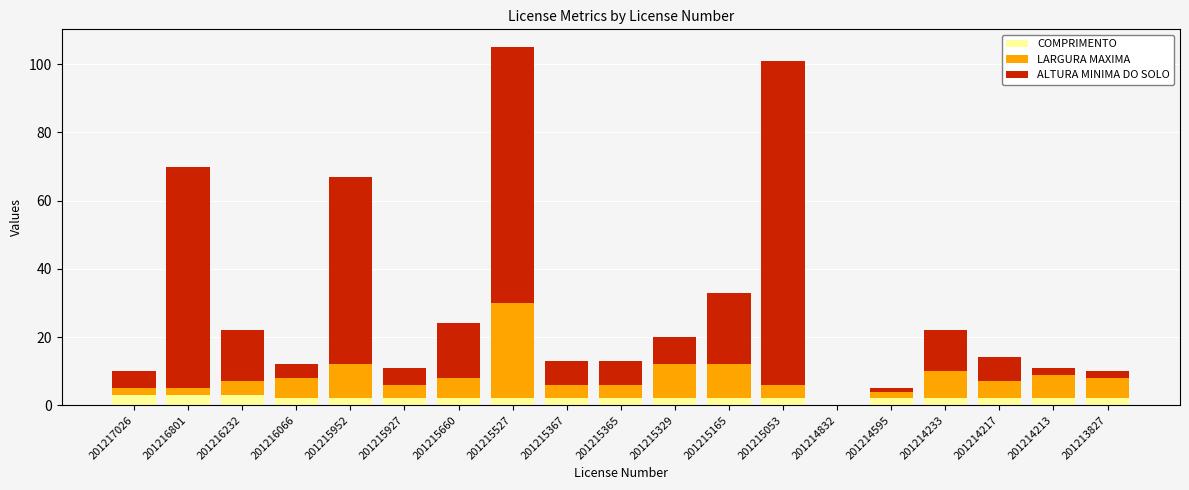

What is the maximum value for COMPRIMENTO?

3